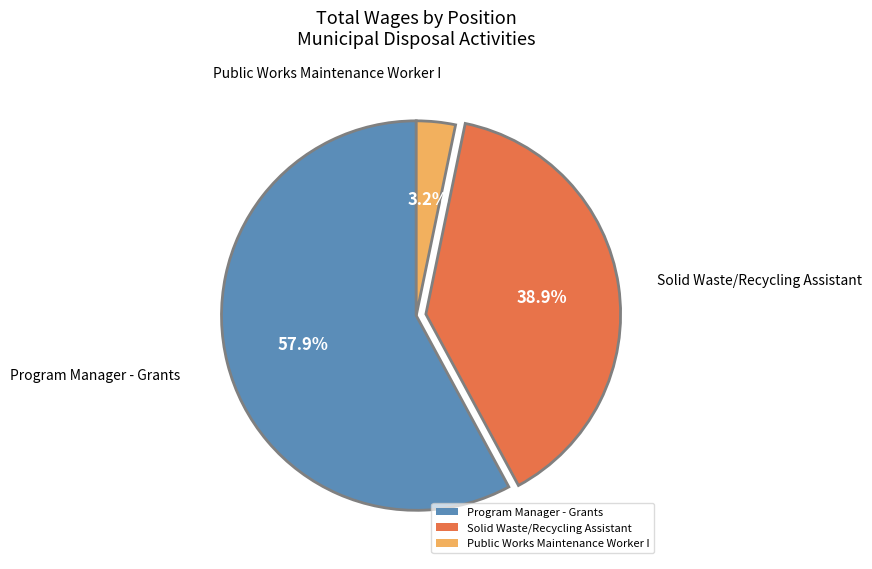

How many slices are in this pie chart?

3